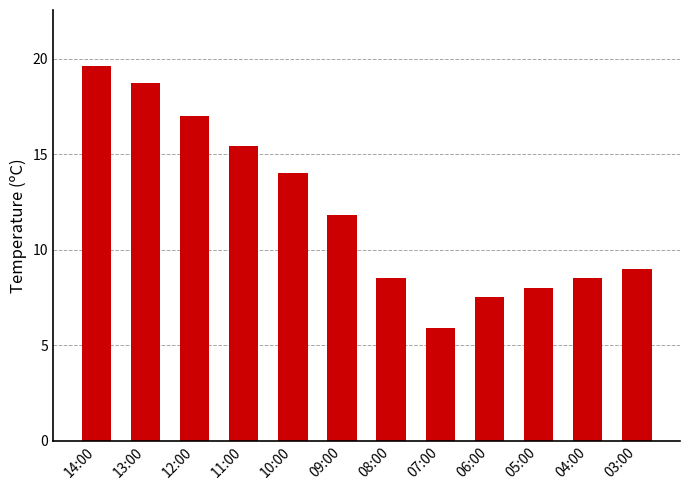

Which category has the lowest value across all series?

07:00